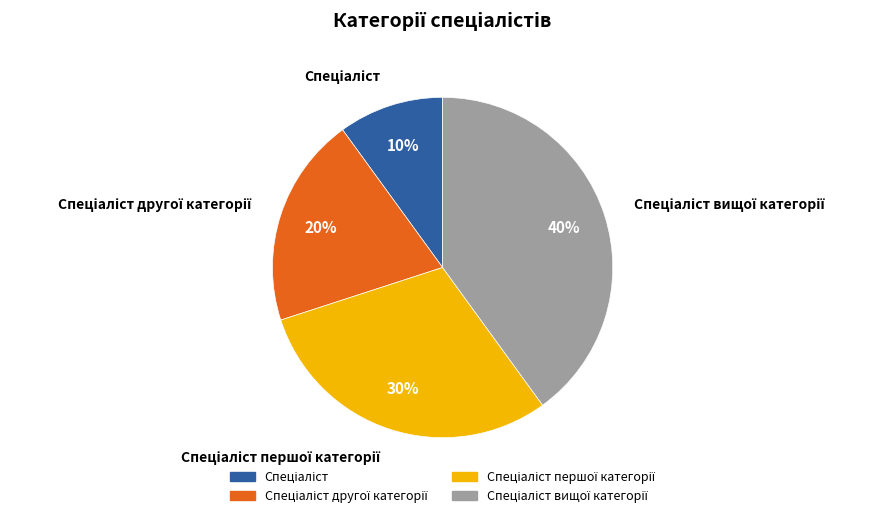

Count the number of slices in the pie.

4